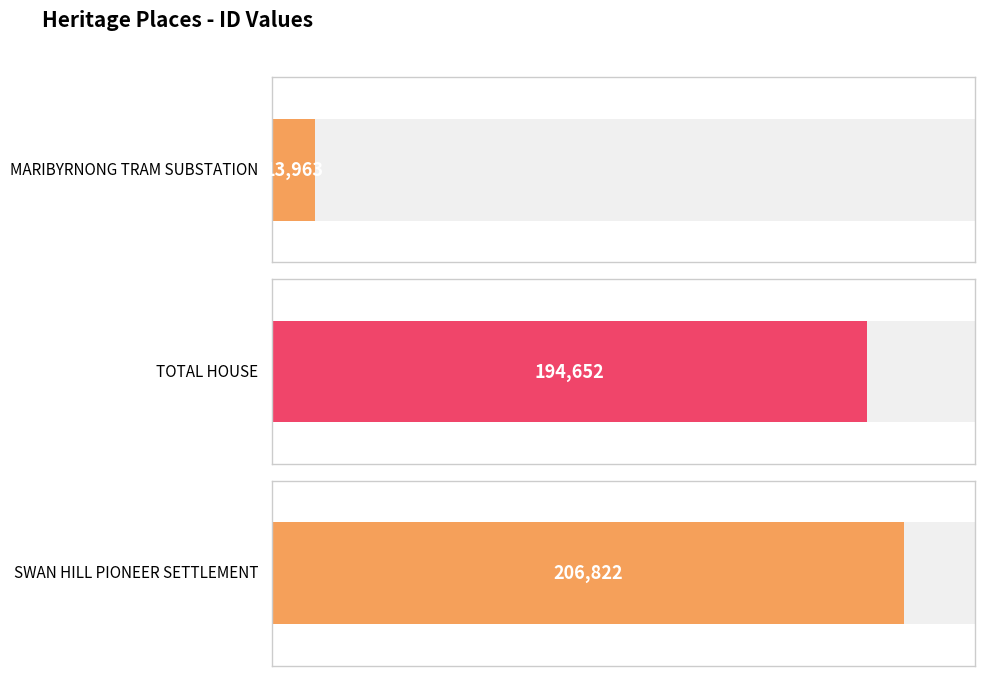

What is the change in value from MARIBYRNONG TRAM SUBSTATION to TOTAL HOUSE?

+180689